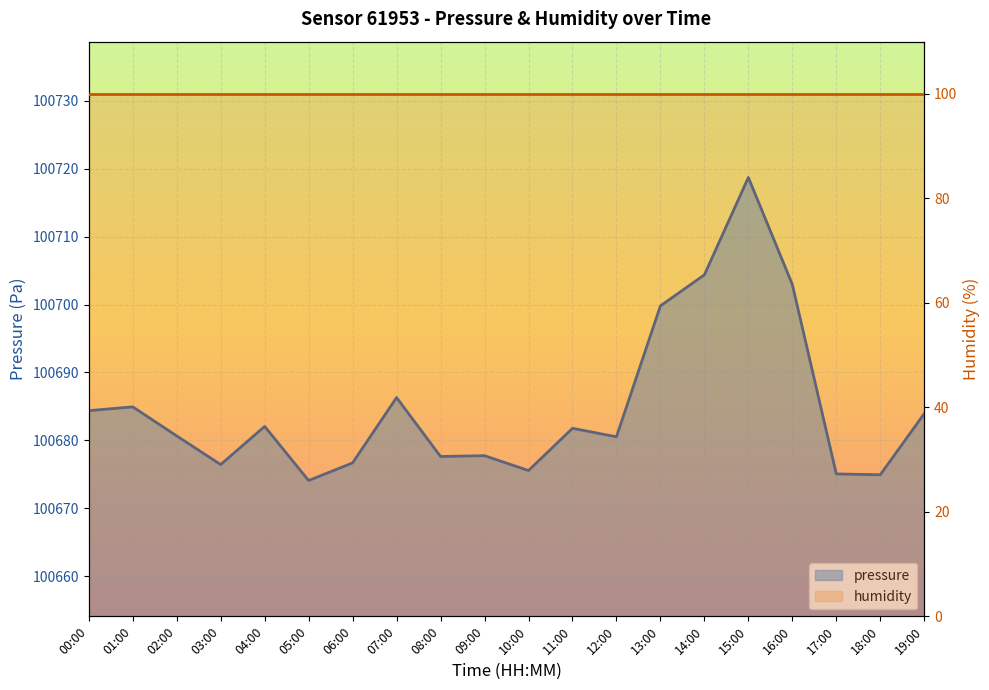

What position from the left is 02:00?

3